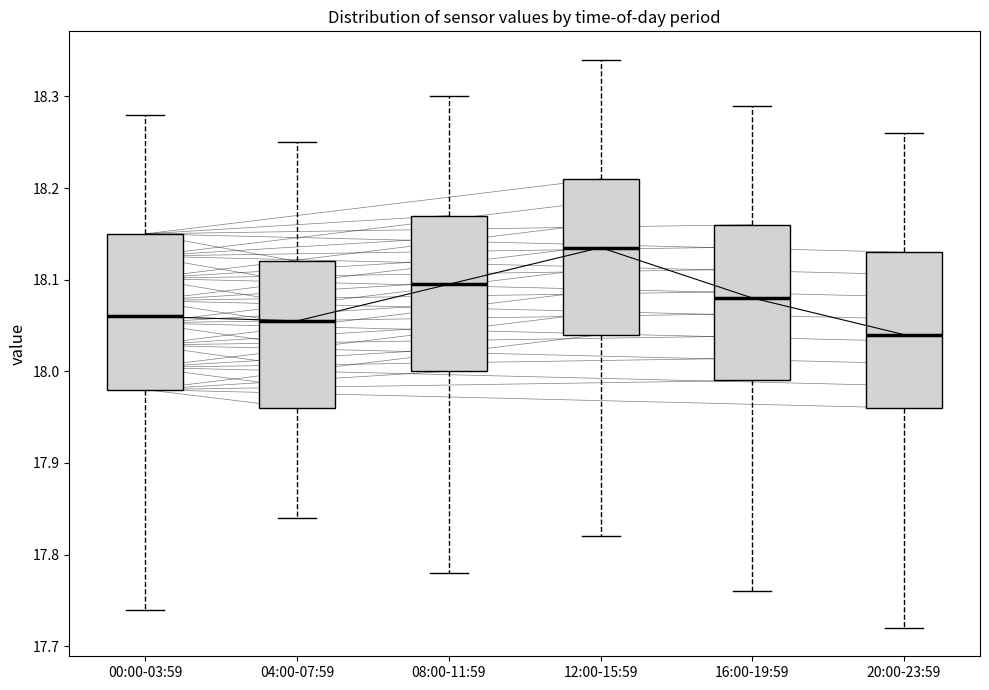

Reading left to right, transcribe this box plot: for each box, give where its median line is, the range the box spans, and where its two whiskers end, as read against the y-axis. The values are not printed on the chart, so give them approximately, as read against the axis.

00:00-03:59: median 18.06, box 17.98 to 18.15, whiskers 17.74 to 18.28
04:00-07:59: median 18.06, box 17.96 to 18.12, whiskers 17.84 to 18.25
08:00-11:59: median 18.10, box 18.00 to 18.17, whiskers 17.78 to 18.30
12:00-15:59: median 18.14, box 18.04 to 18.21, whiskers 17.82 to 18.34
16:00-19:59: median 18.08, box 17.99 to 18.16, whiskers 17.76 to 18.29
20:00-23:59: median 18.04, box 17.96 to 18.13, whiskers 17.72 to 18.26